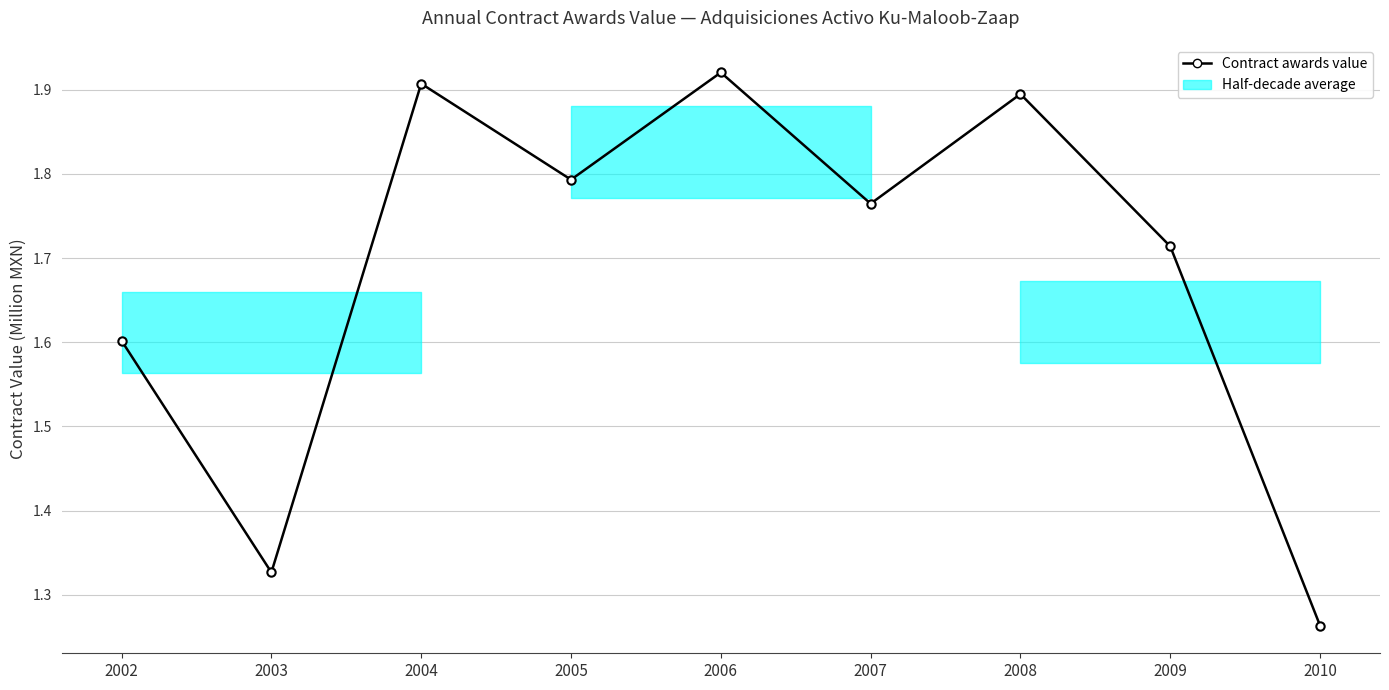

Between 2005 and 2003, which is larger?

2005